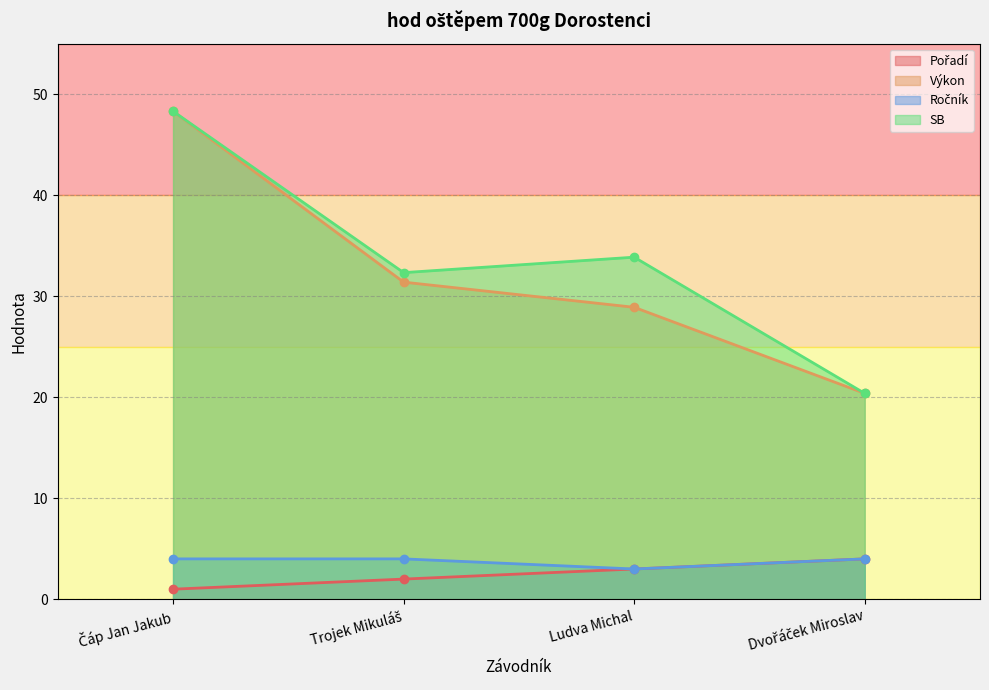

True or false: Pořadí has more than 1 interior local peaks.

False